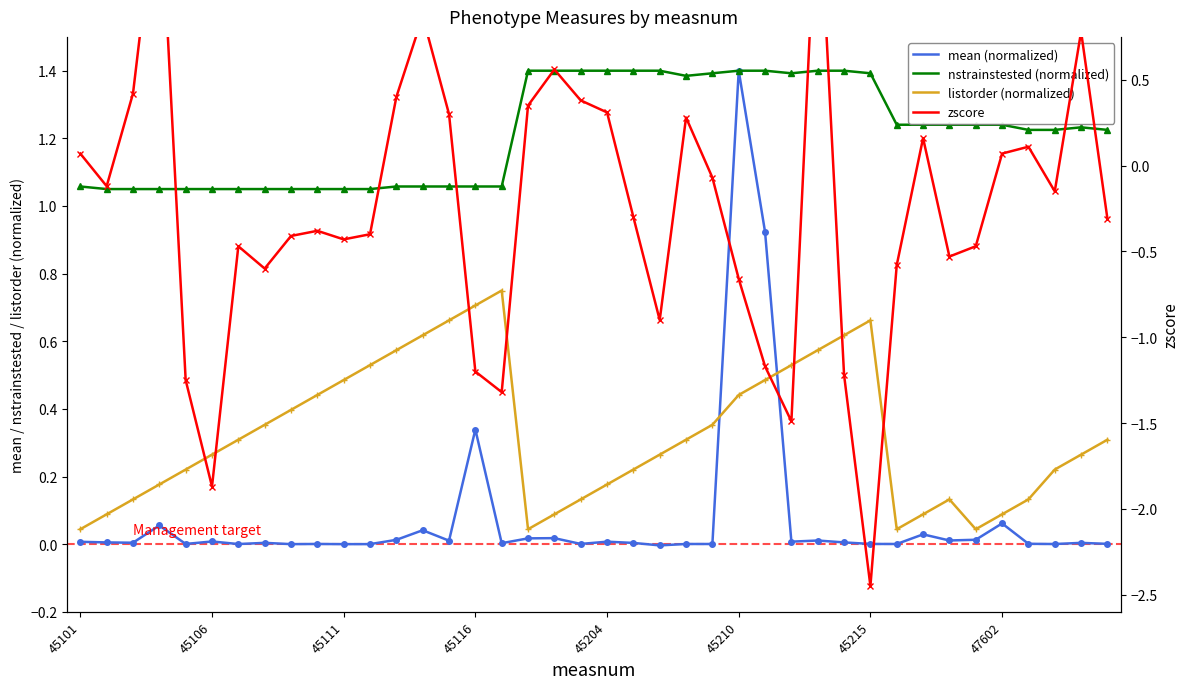

True or false: listorder (normalized) and nstrainstested (normalized) intersect in this chart.

False